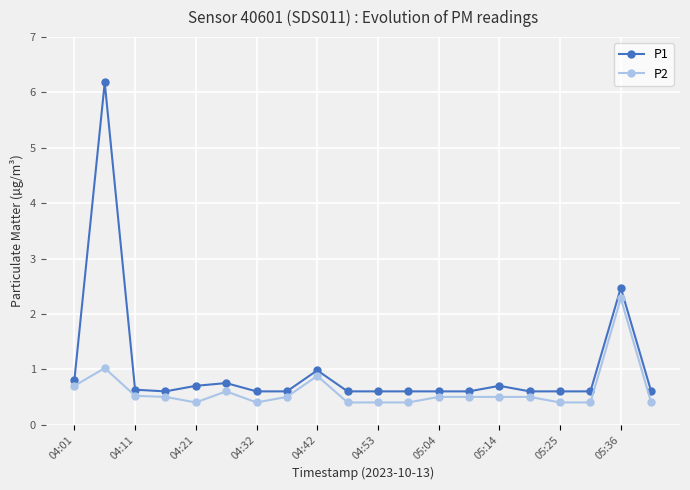

Which series has the widest spread of values?

P1